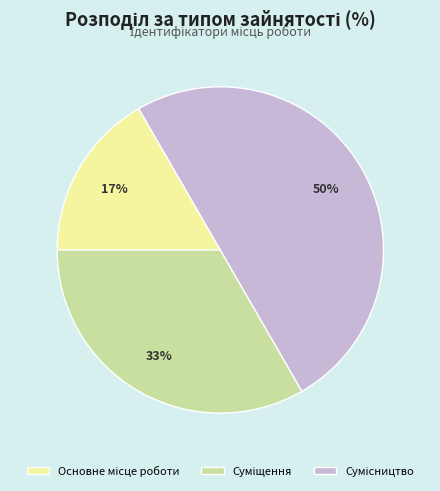

To the nearest percent, what is the average slice percentage?

33%